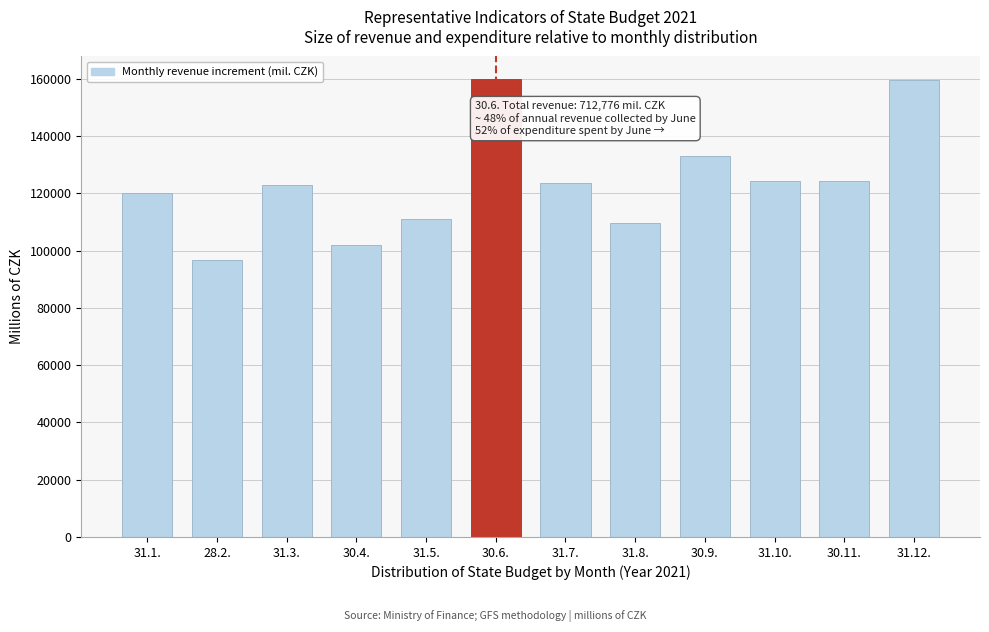

What is the maximum value shown in the chart?

159805.2